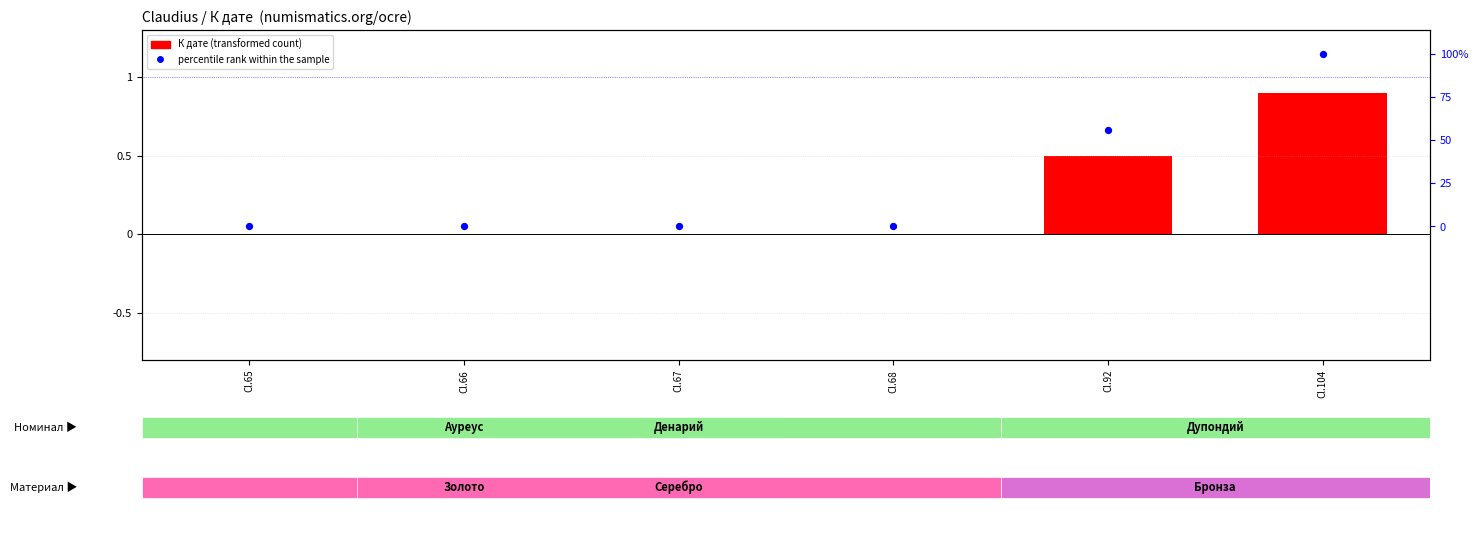

Where is К дате (transformed) nearest to the value 0?

Cl.65